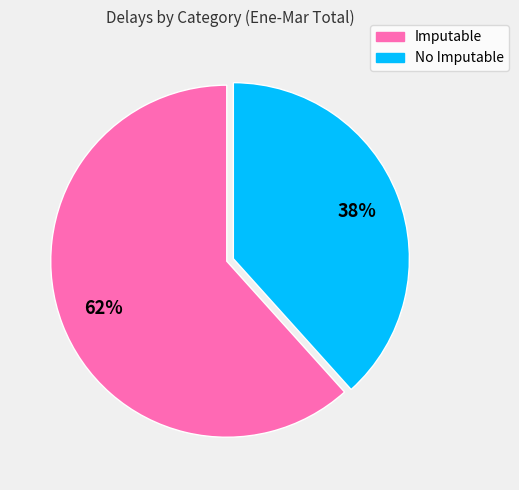

Rank the categories by value from lowest to highest.

No Imputable, Imputable